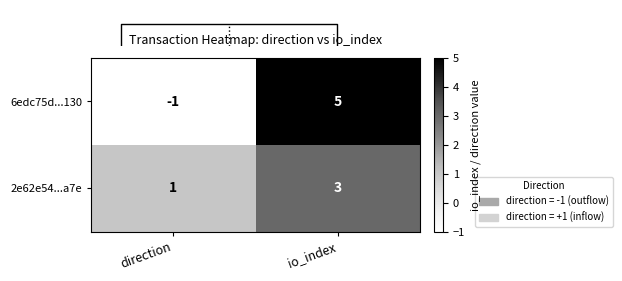

Reading left to right, list all the values displayed in this chart.

6edc75d...130: direction=-1	io_index=5
2e62e54...a7e: direction=1	io_index=3